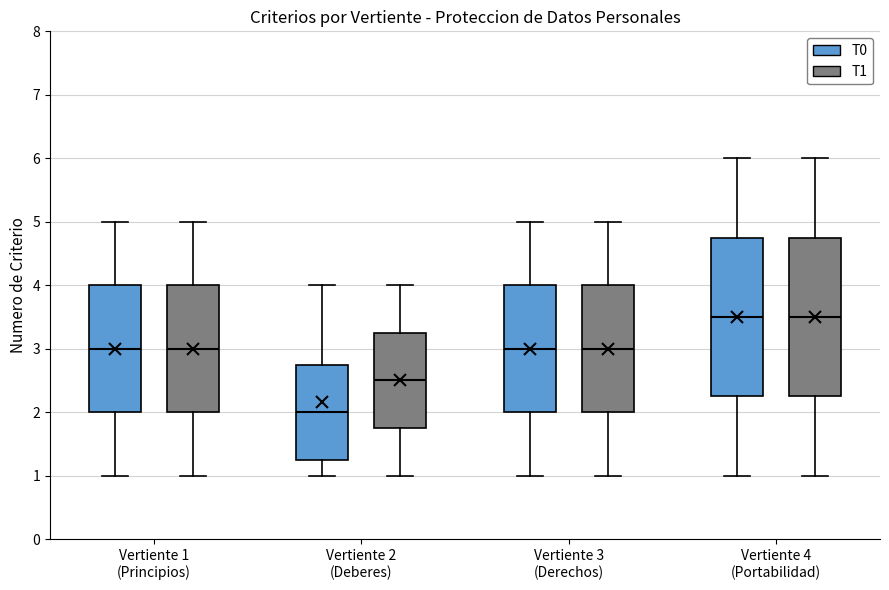

Where does the upper whisker of the box for Vertiente 1 (Principios) (T1) end on the y-axis? The values are not printed on the chart, so give them approximately, as read against the axis.

5.0